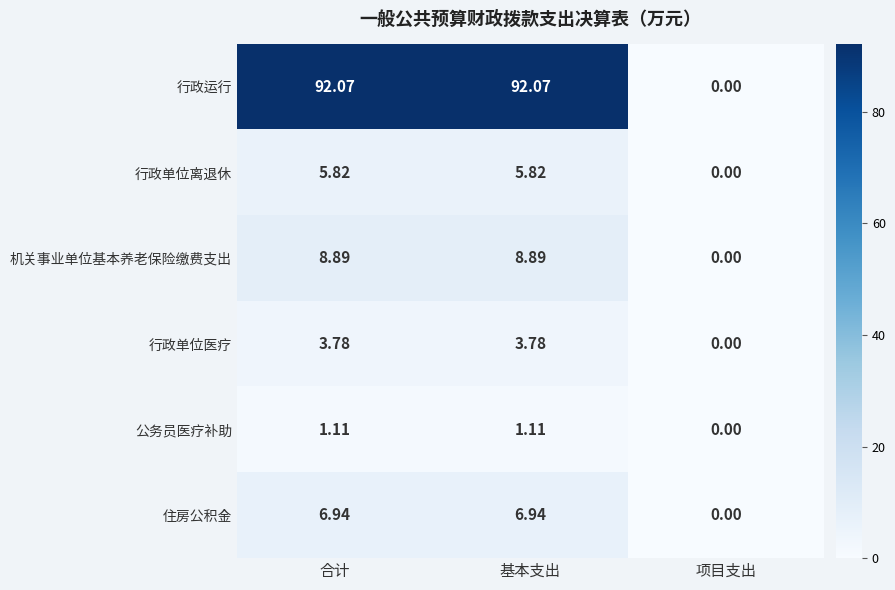

At which label does 公务员医疗补助 first exceed 1?

合计